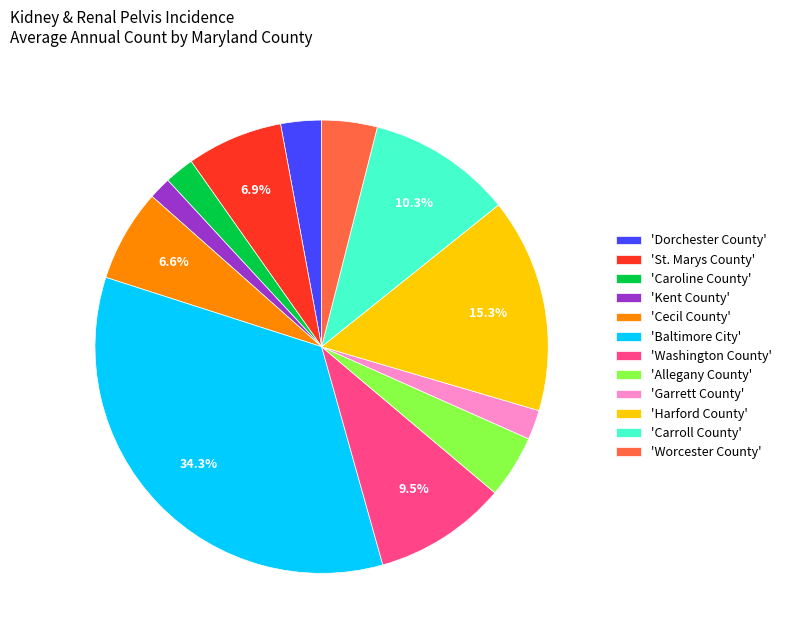

Between 'Washington County' and 'Kent County', which is larger?

'Washington County'